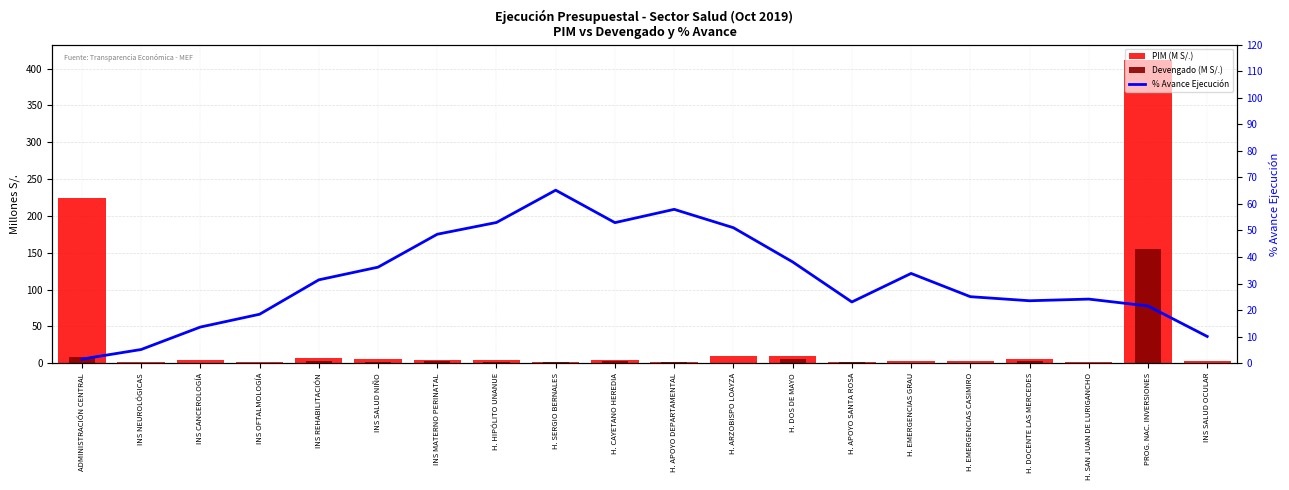

How many series are shown in this chart?

3